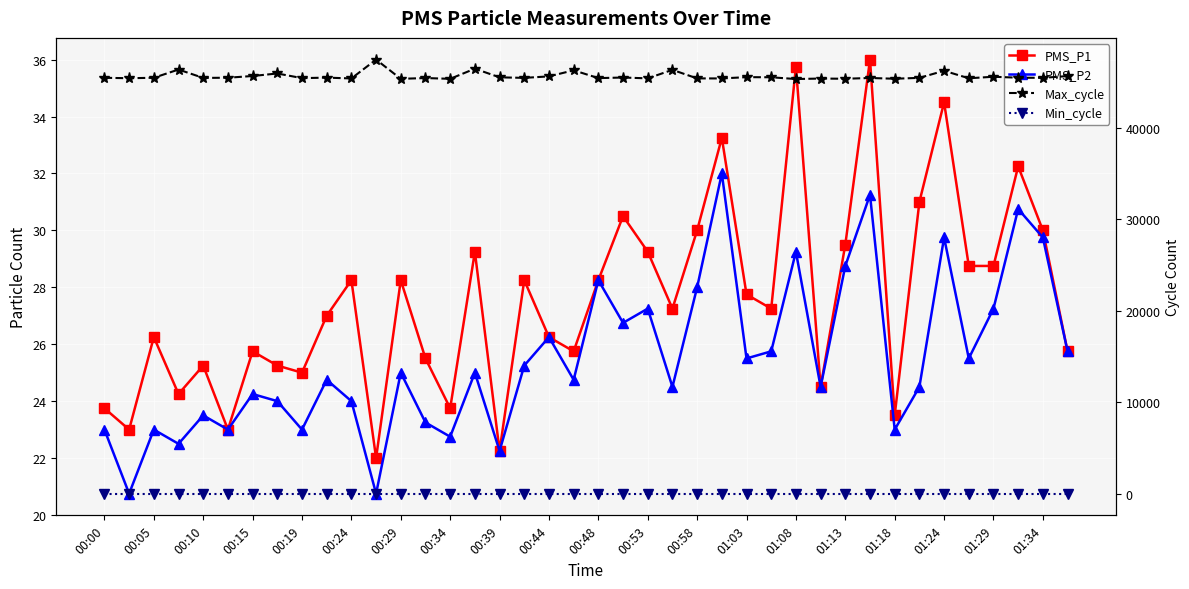

True or false: Max_cycle has a value of 45322.0 at 01:13.

True